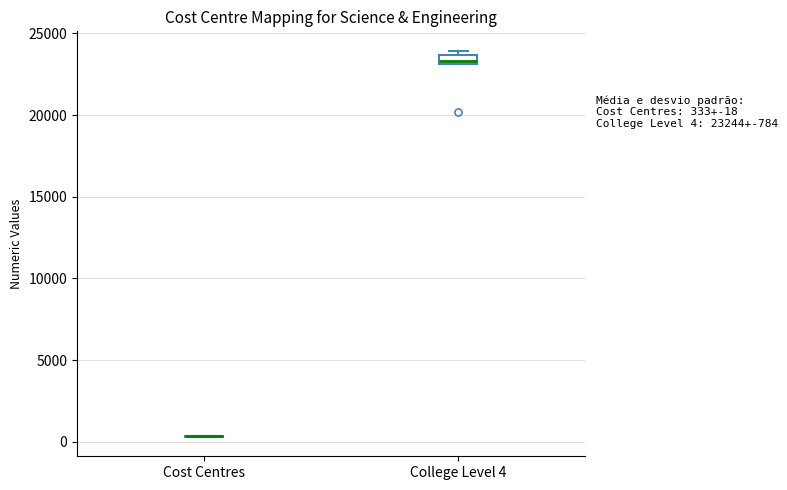

Comparing the boxes themselves (not the whiskers), which one is the tallest?

College Level 4